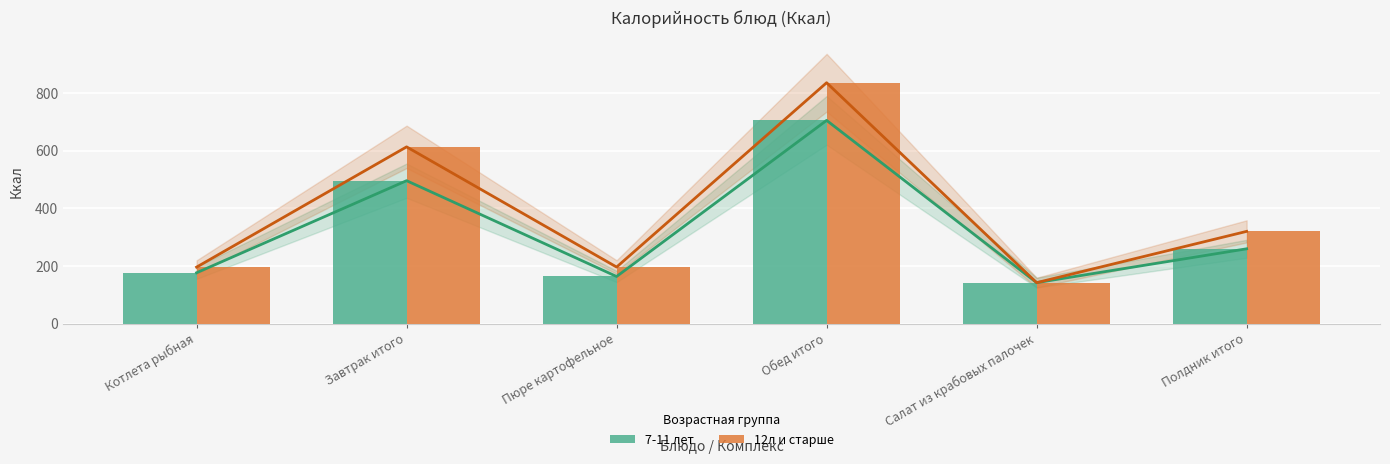

What is the label of the 4th bar from the right?

Пюре картофельное